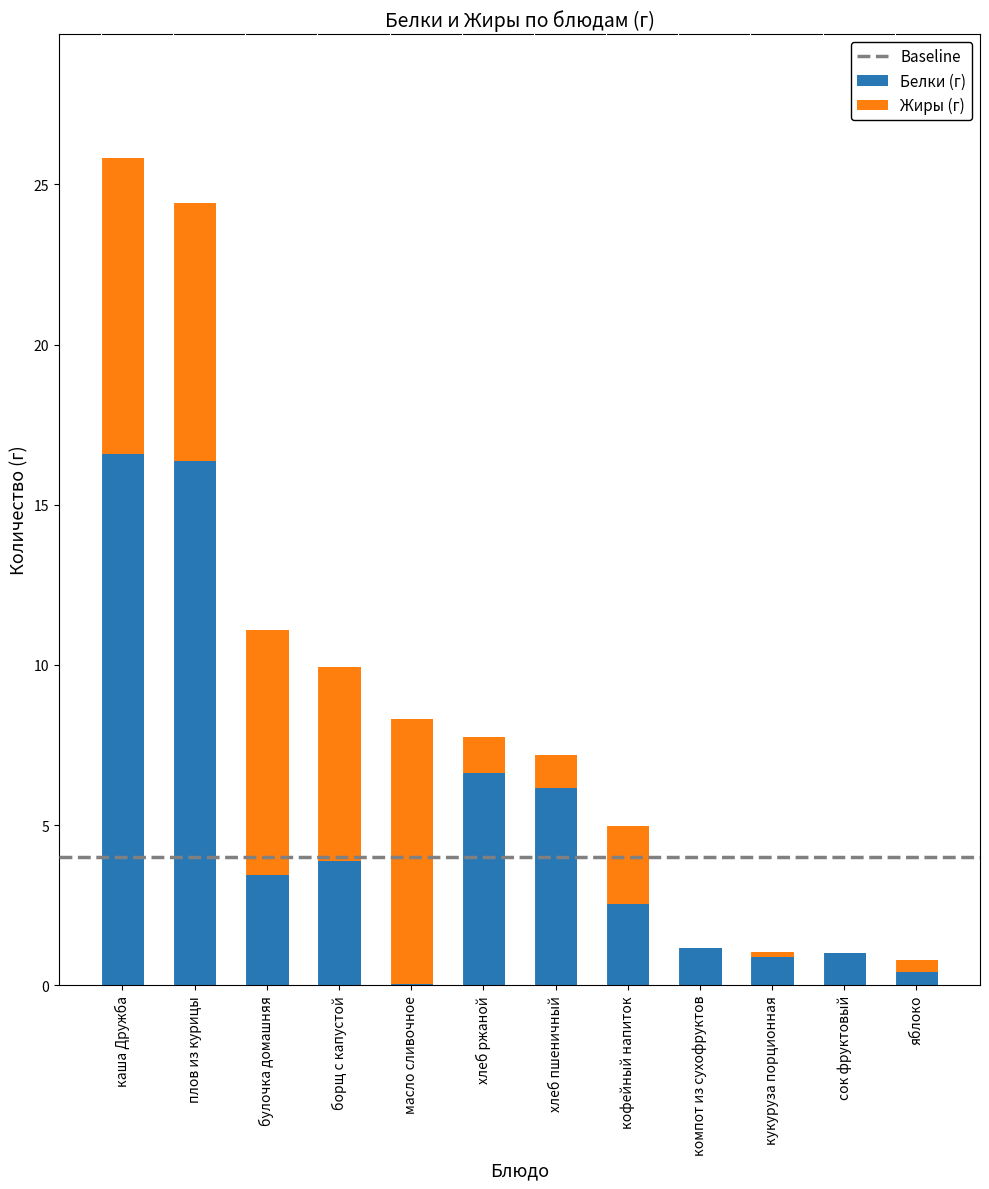

Where does the Белки (г) series first go above 3?

каша Дружба